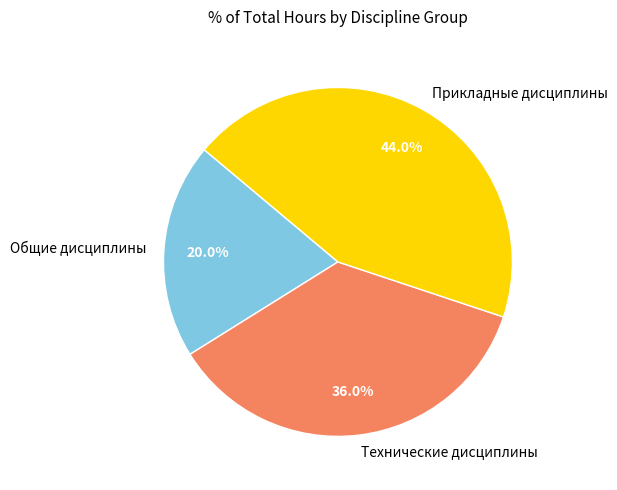

Between Прикладные дисциплины and Общие дисциплины, which is larger?

Прикладные дисциплины